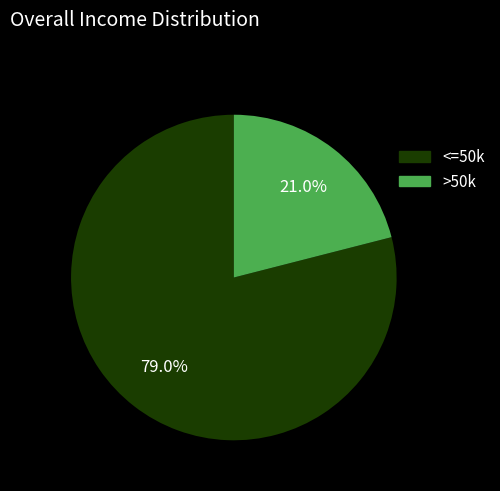

Is there any slice that represents more than half of the pie?

Yes